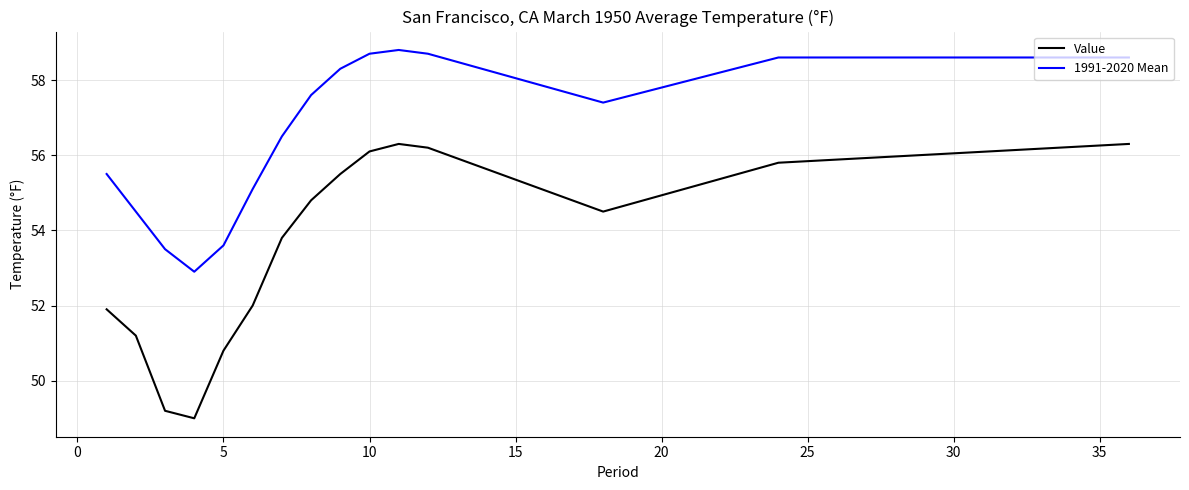

What is the smallest value displayed?

49.0